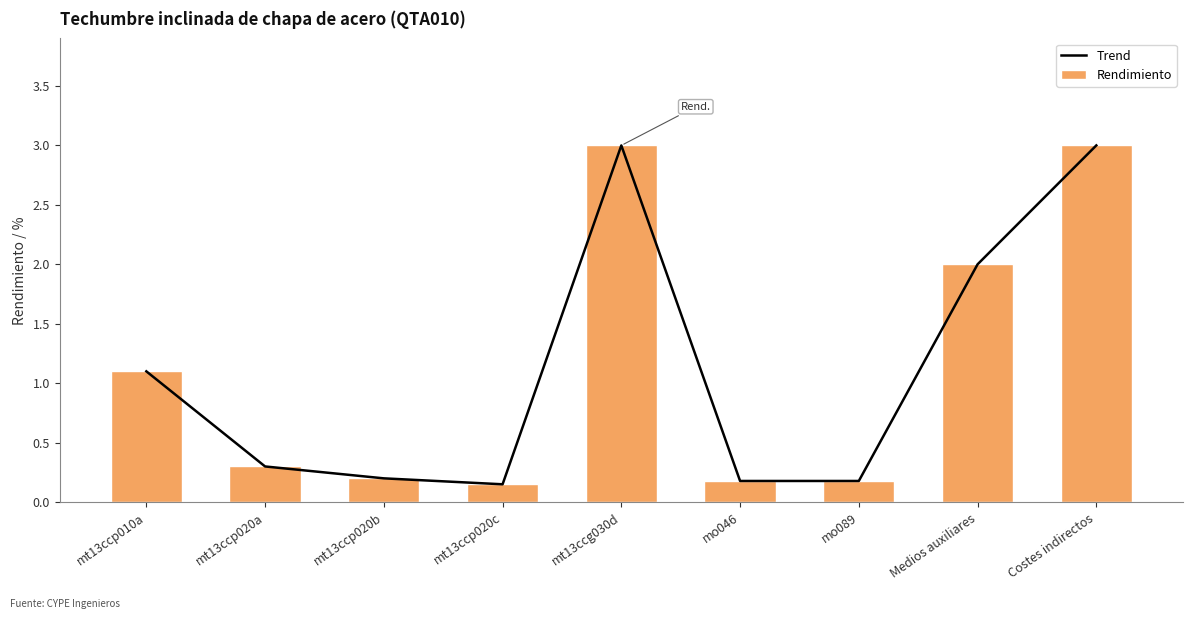

At which label is Rendimiento closest to 1?

mt13ccp010a